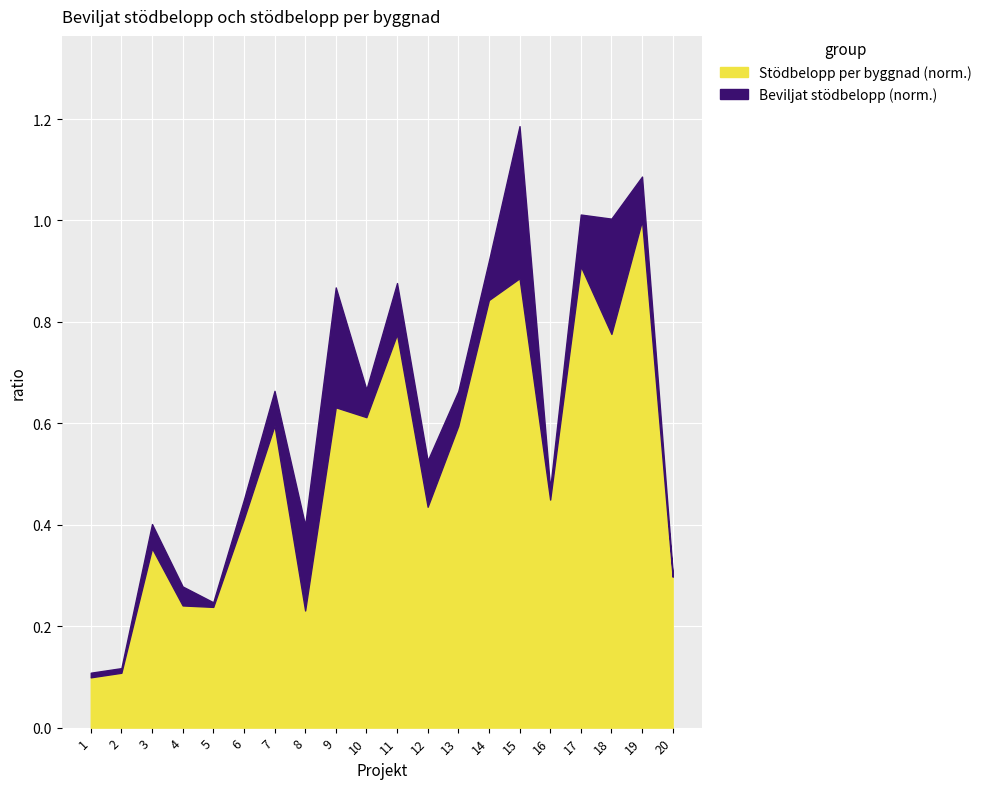

Reading right to left, list all the values displayed in this chart.

0.3	1.0	0.8	0.9	0.4	0.9	0.8	0.6	0.4	0.8	0.6	0.6	0.2	0.6	0.4	0.2	0.2	0.4	0.1	0.1